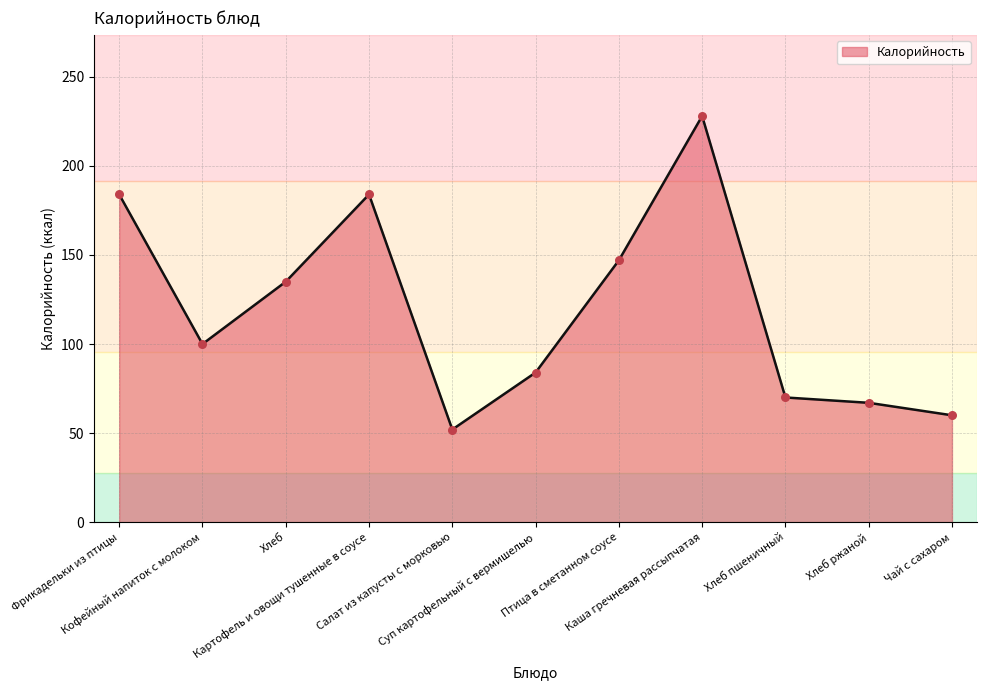

Between Картофель и овощи тушенные в соусе and Салат из капусты с морковью, which is larger?

Картофель и овощи тушенные в соусе